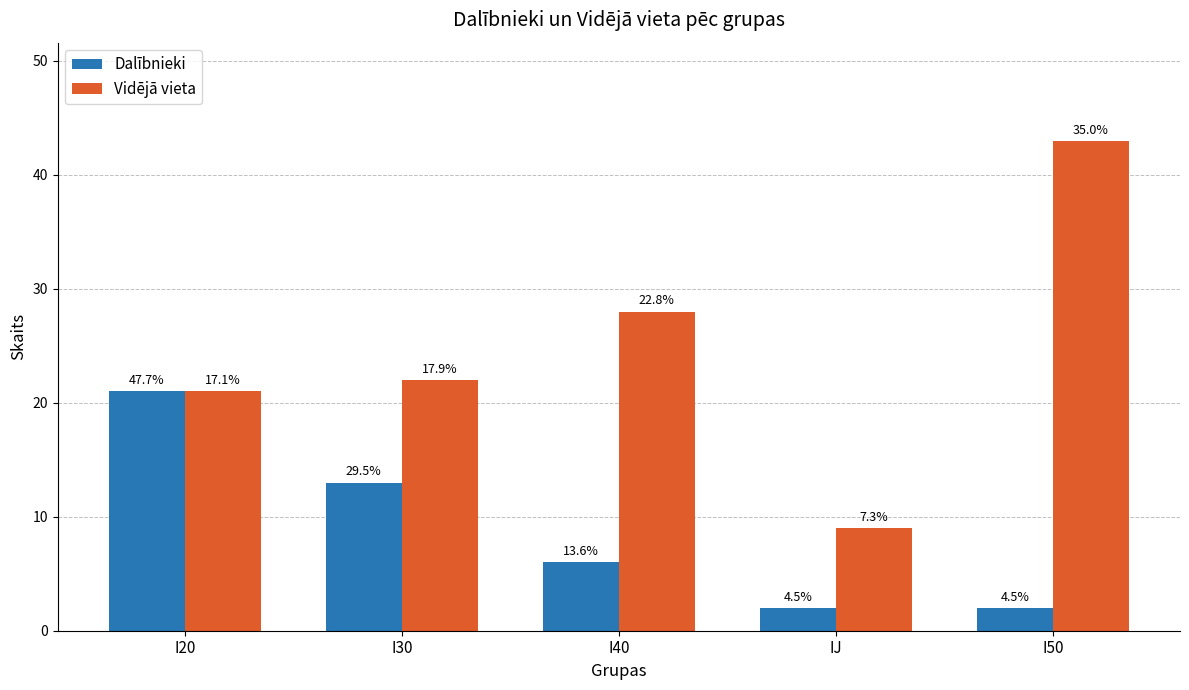

How many groups of bars are there?

5